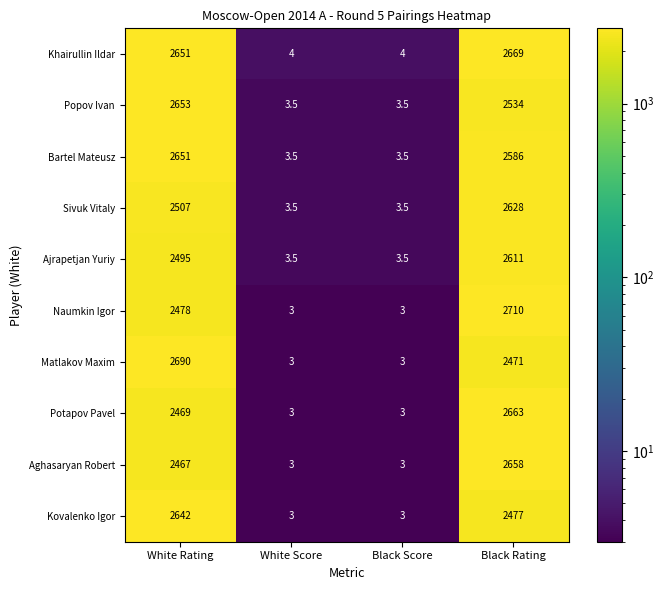

What is the difference between the maximum and minimum values in the Naumkin Igor series?

2707.0